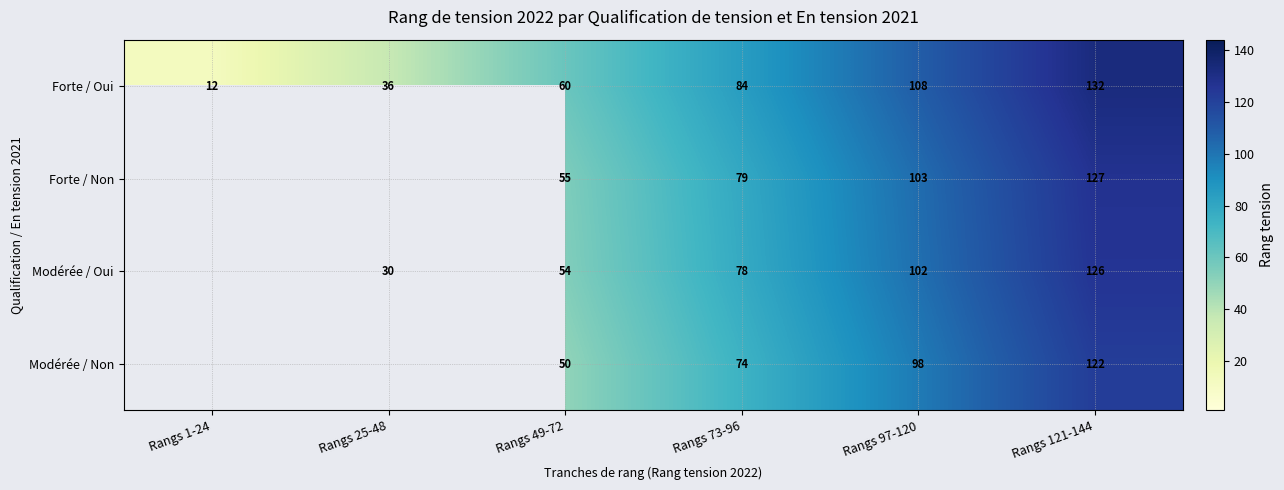

What is the difference between the Modérée / Oui values at Rangs 121-144 and Rangs 25-48?

96.0